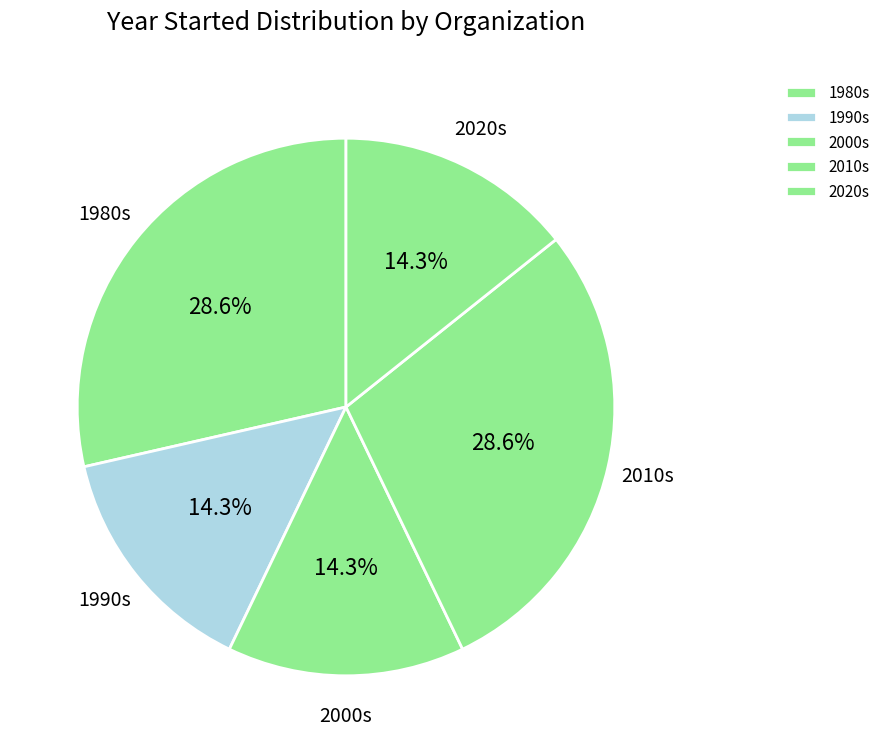

Approximately how many times larger is the value at 2010s compared to 1980s?

1.0